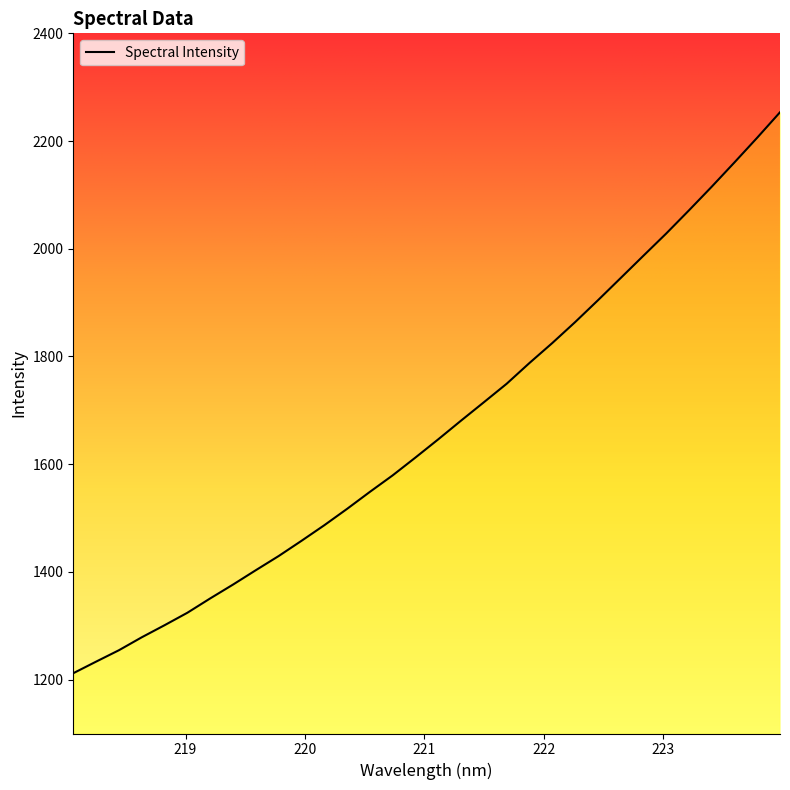

What is the maximum value shown in the chart?

2253.4